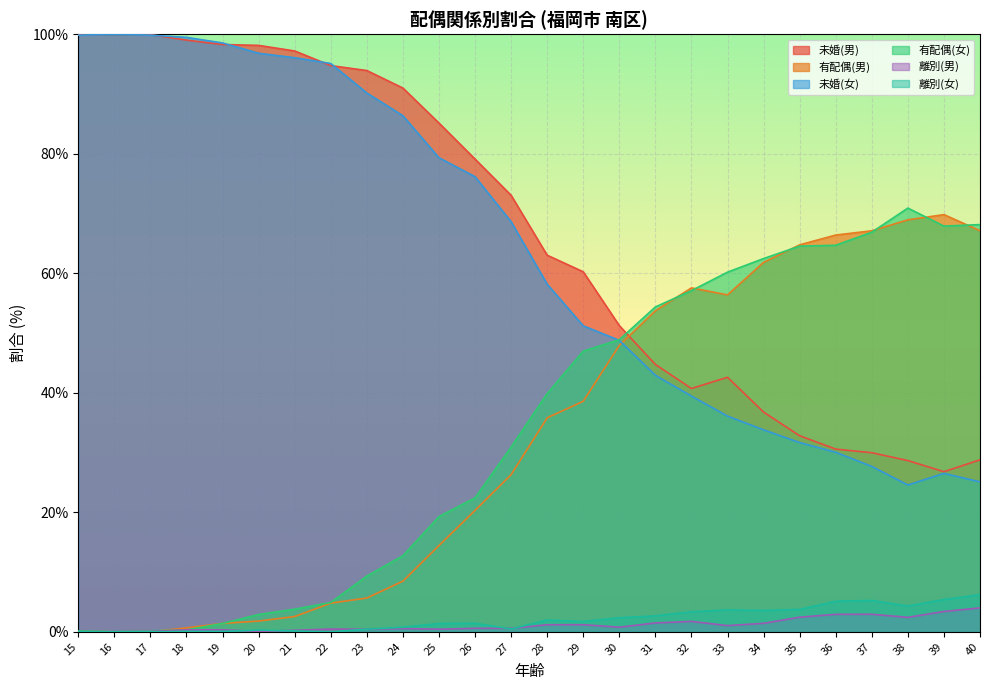

True or false: 未婚(男) and 離別(女) intersect in this chart.

False